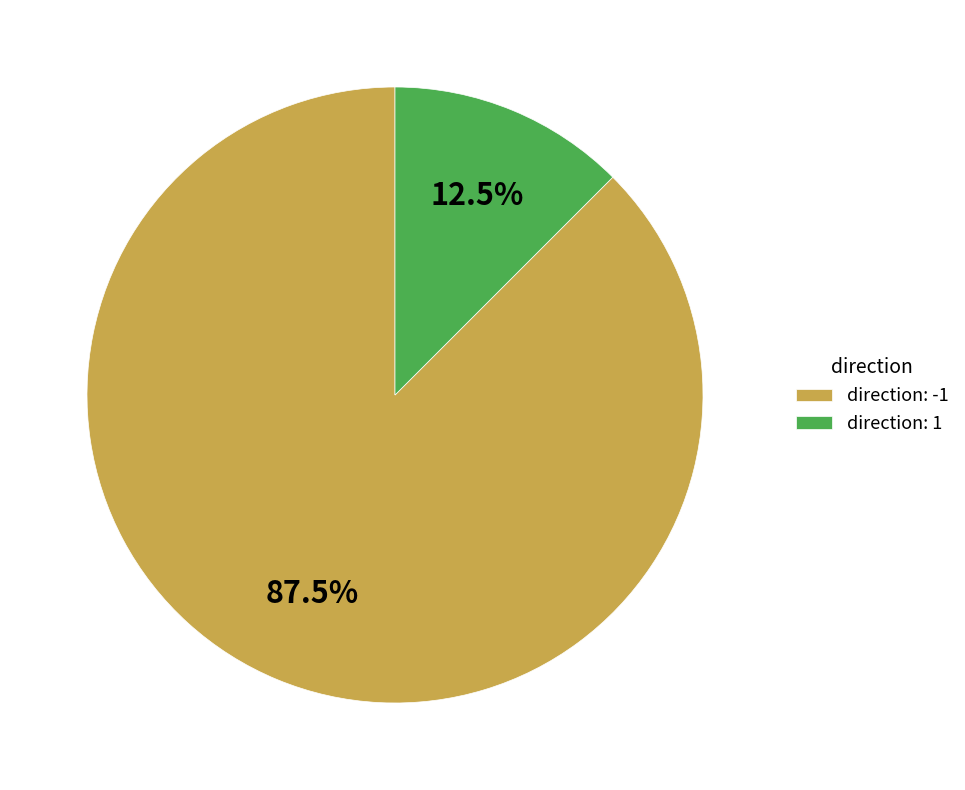

Rank the categories by value from highest to lowest.

direction: -1, direction: 1